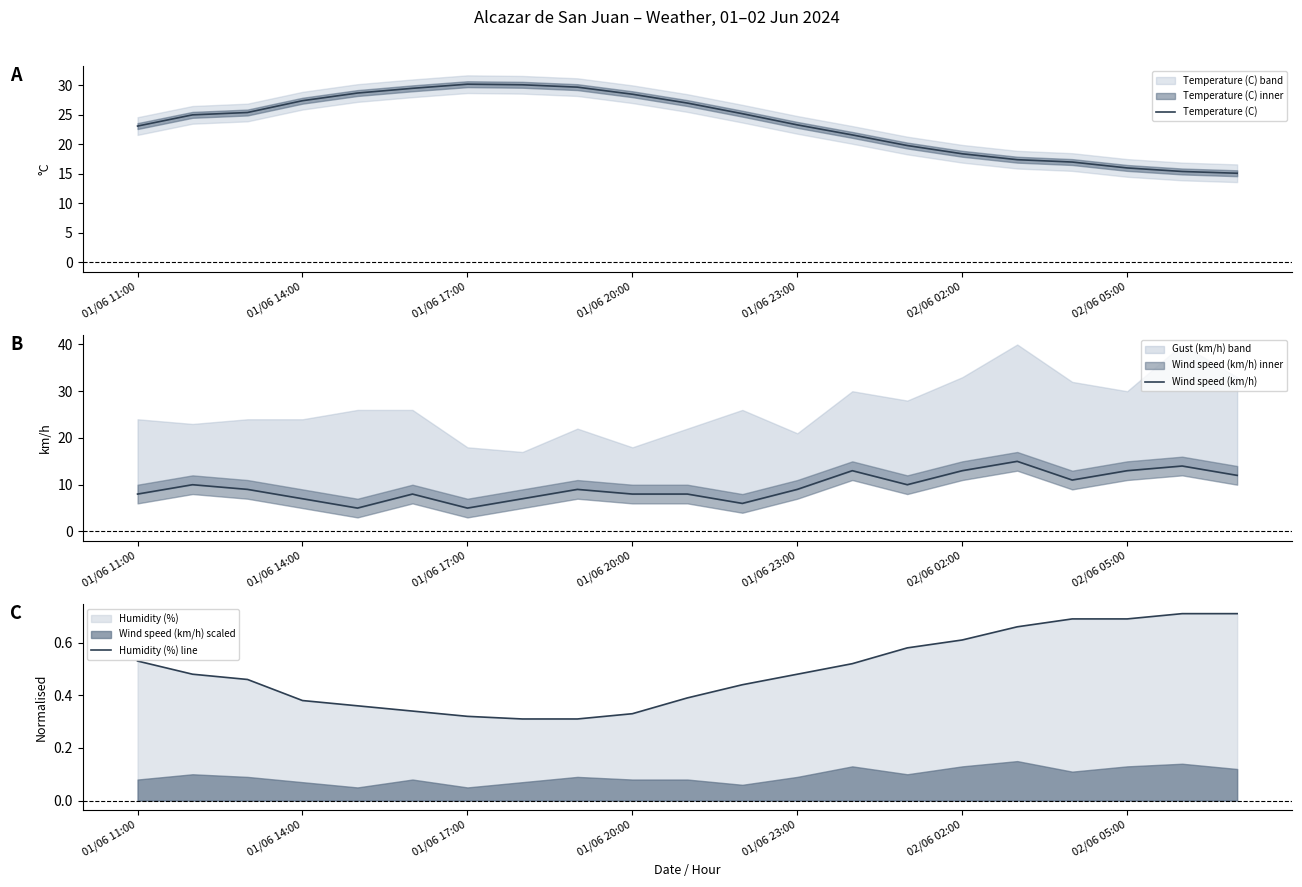

What is the sum of all Humidity (%) line values?

10.3